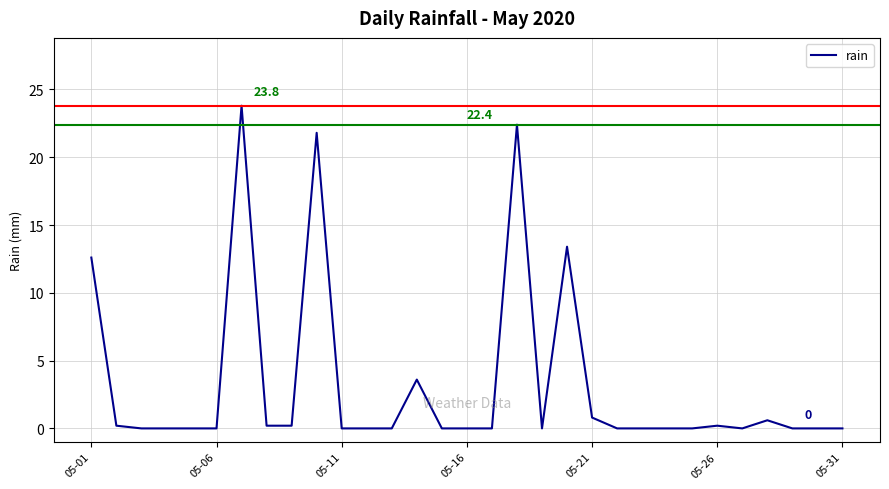

What is the greatest value displayed?

23.8